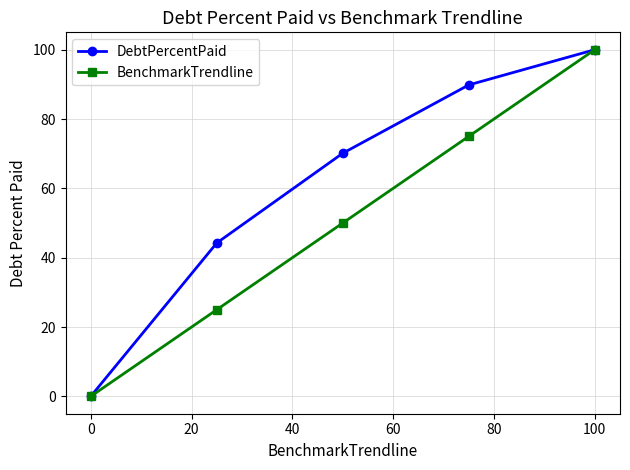

Rank the series by their average value, from lowest to highest.

BenchmarkTrendline, DebtPercentPaid